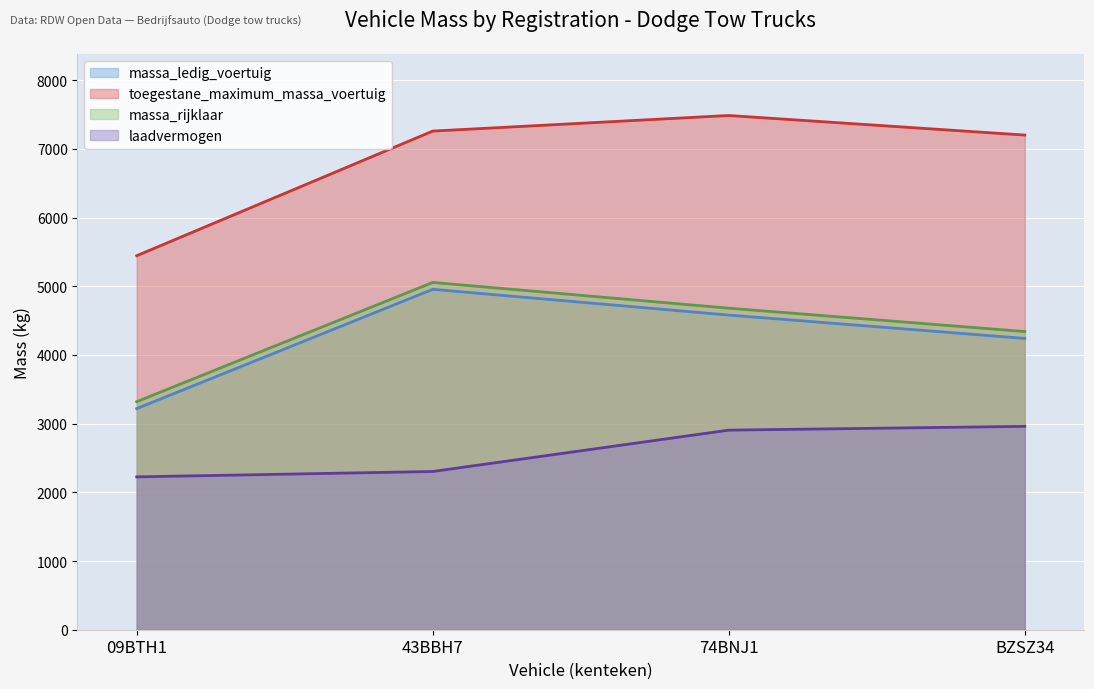

Where does the massa_rijklaar series first go above 4680?

43BBH7